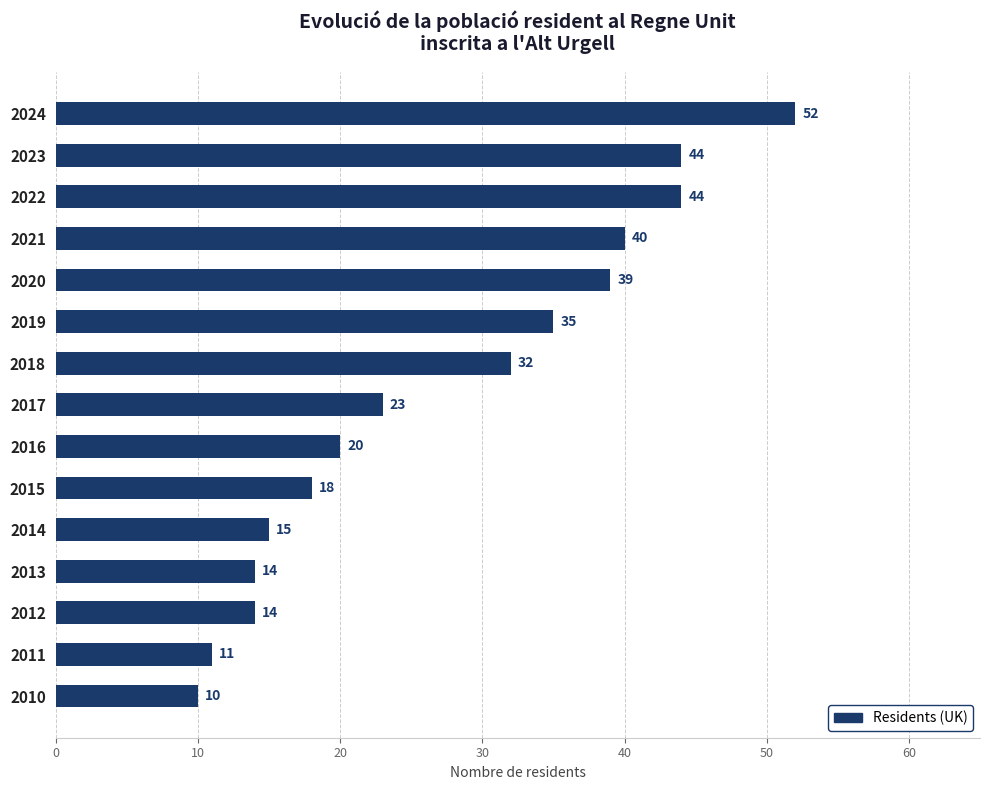

How many bars are there in total?

15